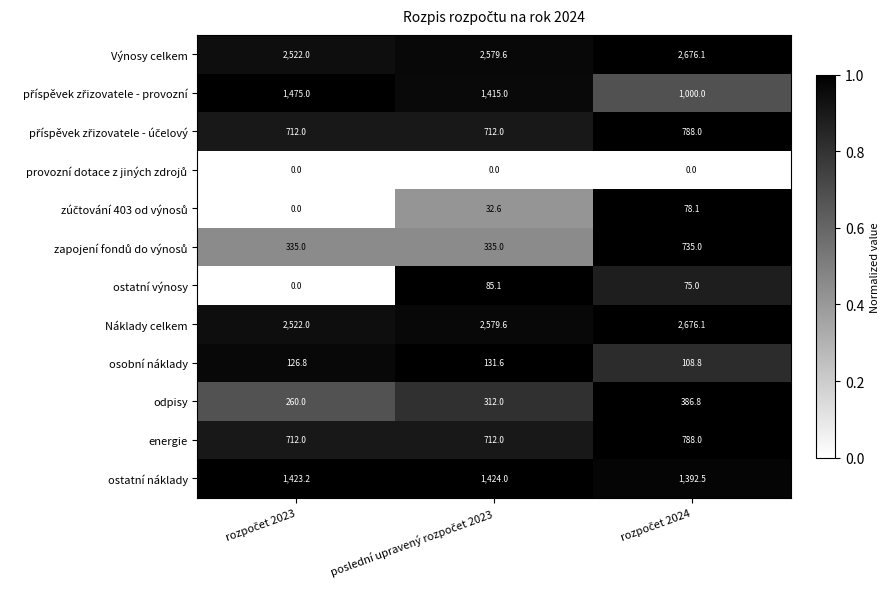

Count the energie values in the range 712 to 788.

3